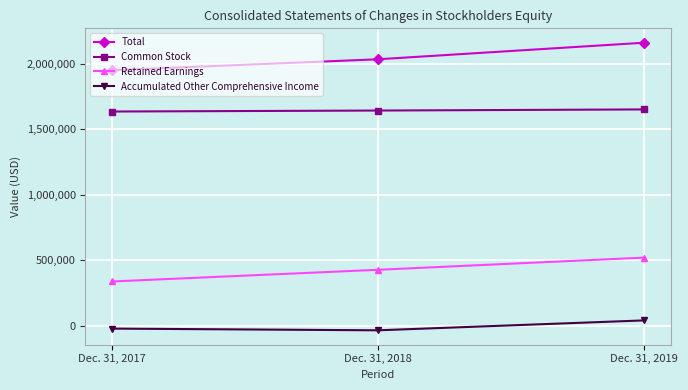

The value of Retained Earnings at Dec. 31, 2018 is 426708. True or false?

True